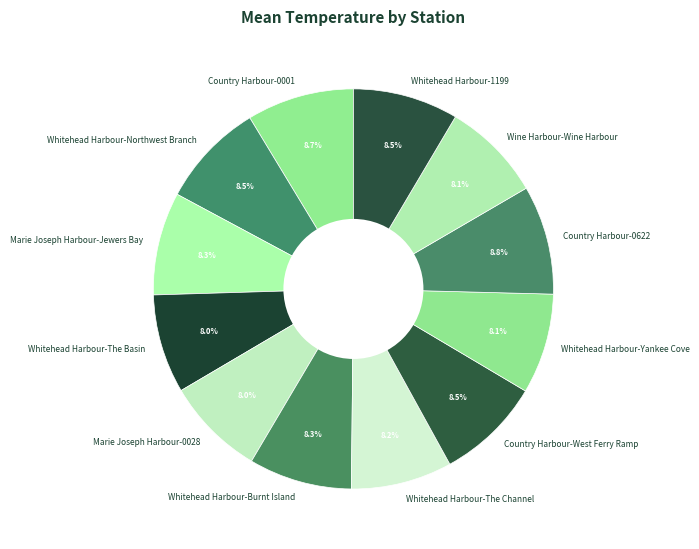

Count the number of slices in the pie.

12